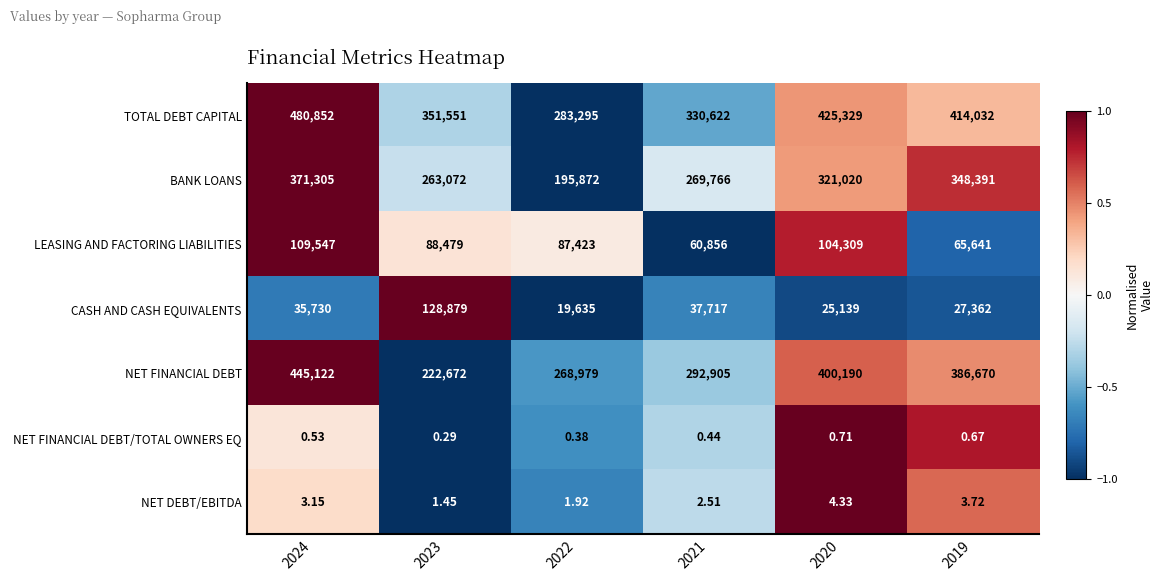

Which series changed the most between 2023 and 2020?

NET FINANCIAL DEBT